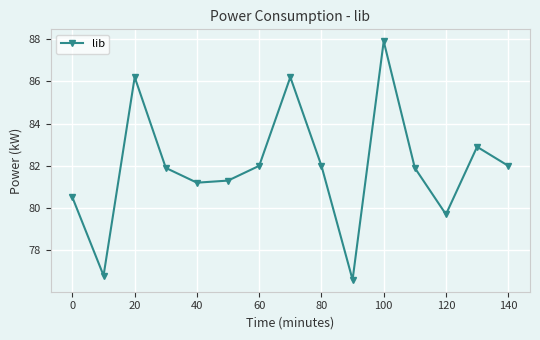

What is the value of the 5th point from the left?

81.2